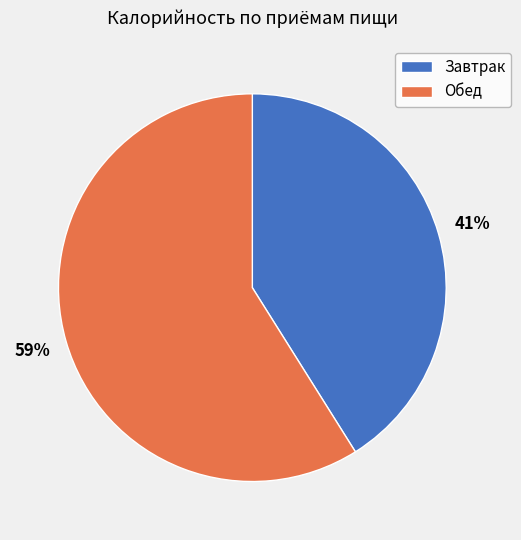

What is the smallest slice in the pie chart?

Завтрак